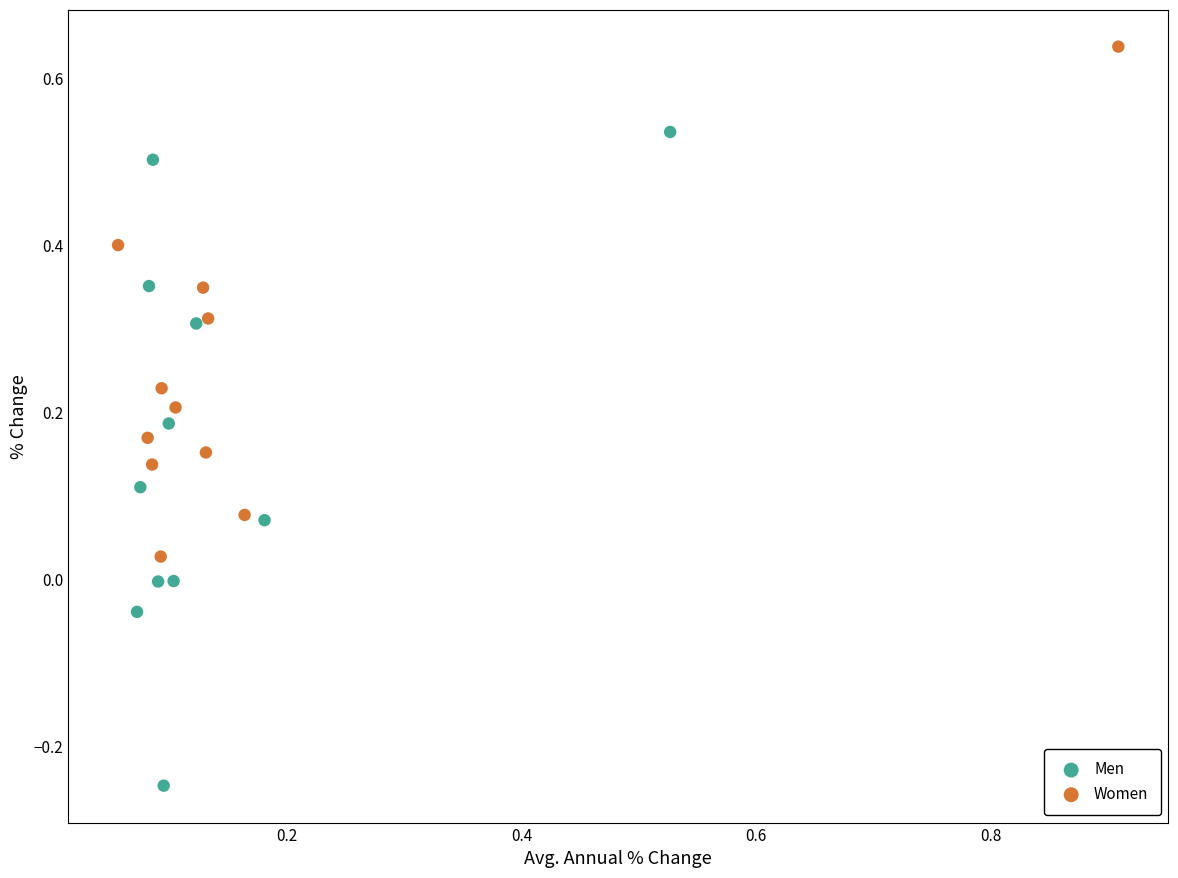

Which series reaches the minimum Y coordinate?

Men